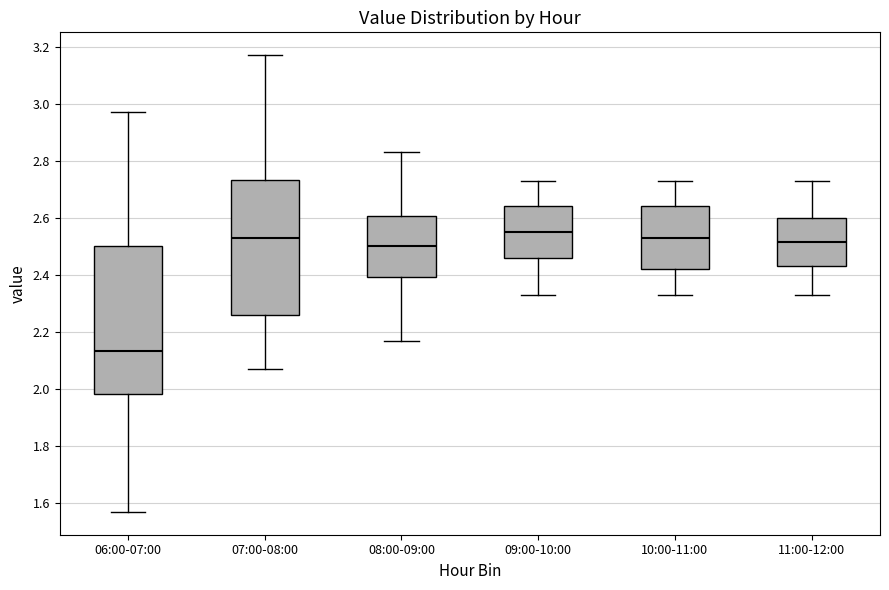

Reading left to right, read every box against the y-axis: the position of its median line, the range the box covers, and the ends of its whiskers. The values are not printed on the chart, so give them approximately, as read against the axis.

06:00-07:00: median 2.14, box 1.98 to 2.50, whiskers 1.58 to 2.98
07:00-08:00: median 2.54, box 2.26 to 2.74, whiskers 2.08 to 3.18
08:00-09:00: median 2.50, box 2.40 to 2.60, whiskers 2.18 to 2.84
09:00-10:00: median 2.56, box 2.46 to 2.64, whiskers 2.34 to 2.74
10:00-11:00: median 2.54, box 2.42 to 2.64, whiskers 2.34 to 2.74
11:00-12:00: median 2.52, box 2.44 to 2.60, whiskers 2.34 to 2.74